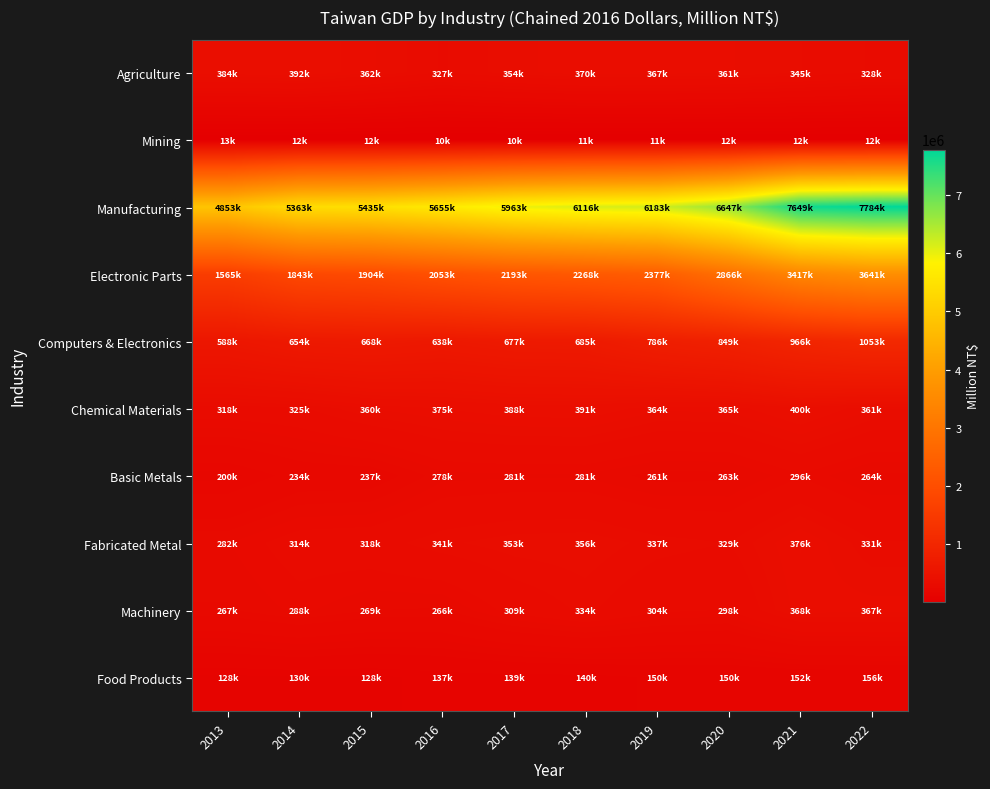

How many distinct data groups are displayed?

10